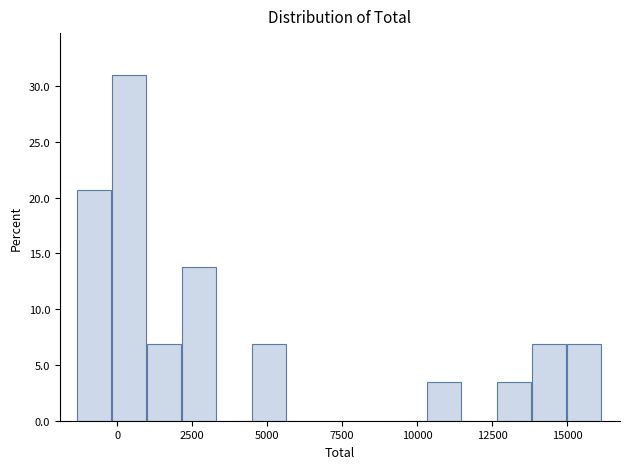

Read against the x-axis, roughly where is the centre of the tallest bar?

500